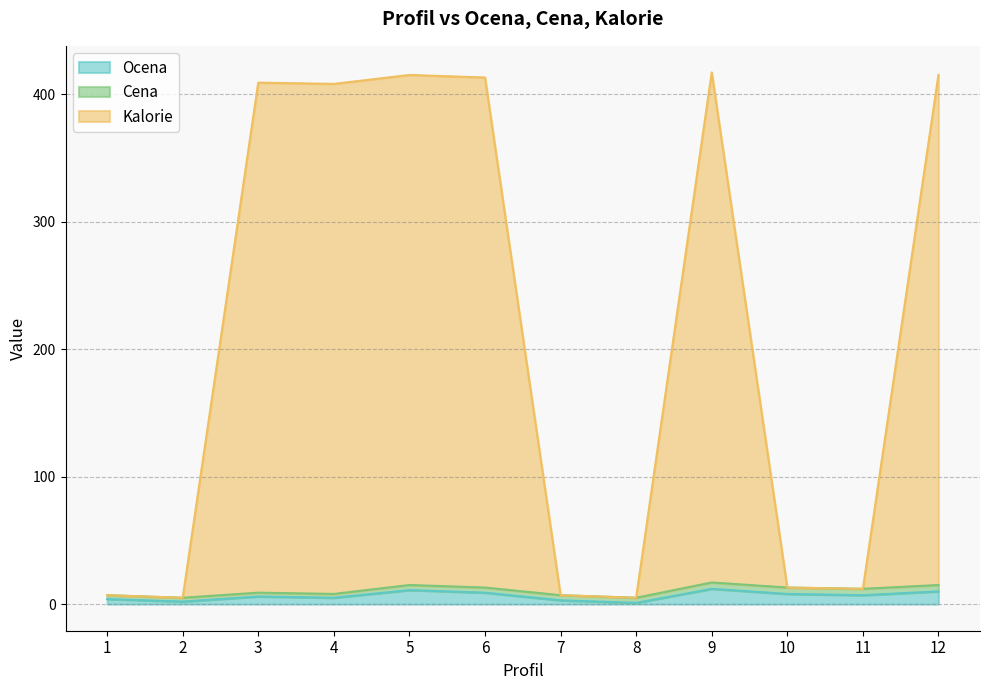

At which label does Kalorie first exceed 408?

3